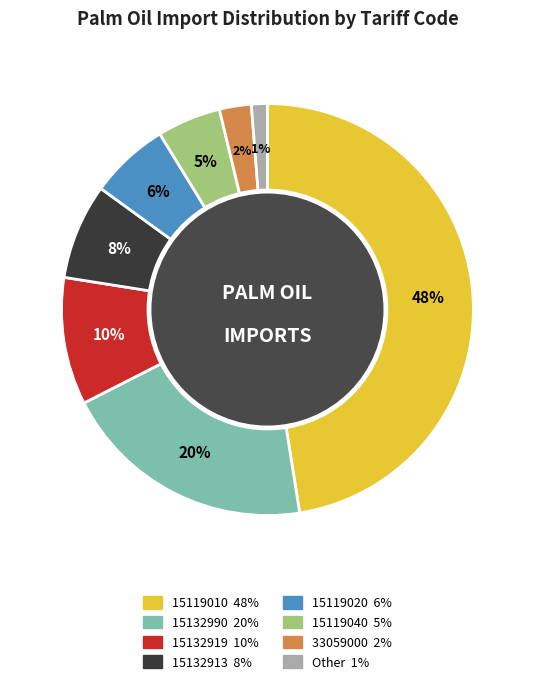

Does any single category account for the majority?

No